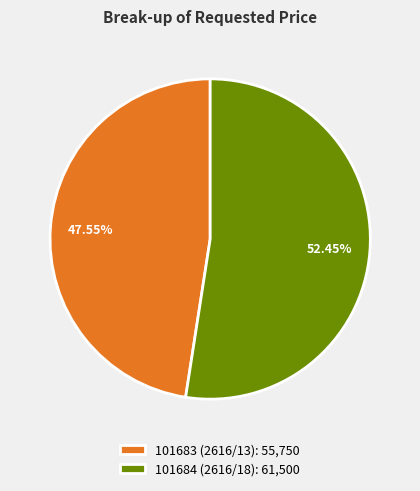

What is the largest slice in the pie chart?

101684 (2616/18)